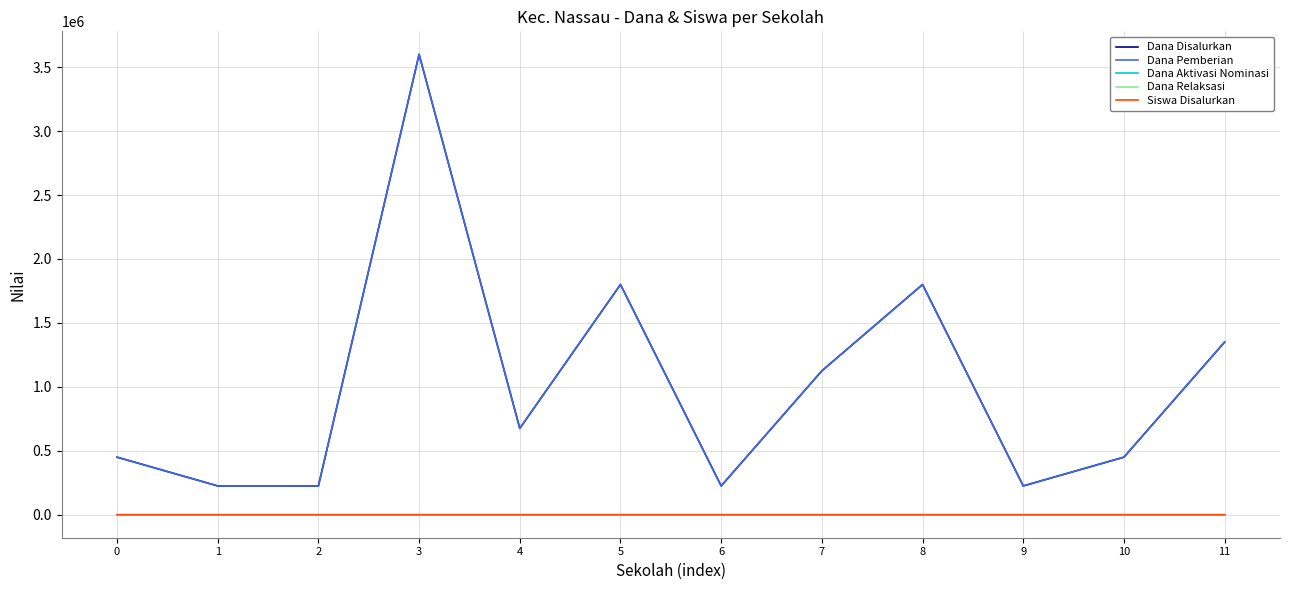

List the labels in order of Dana Aktivasi Nominasi value, smallest first.

0, 1, 2, 3, 4, 5, 6, 7, 8, 9, 10, 11